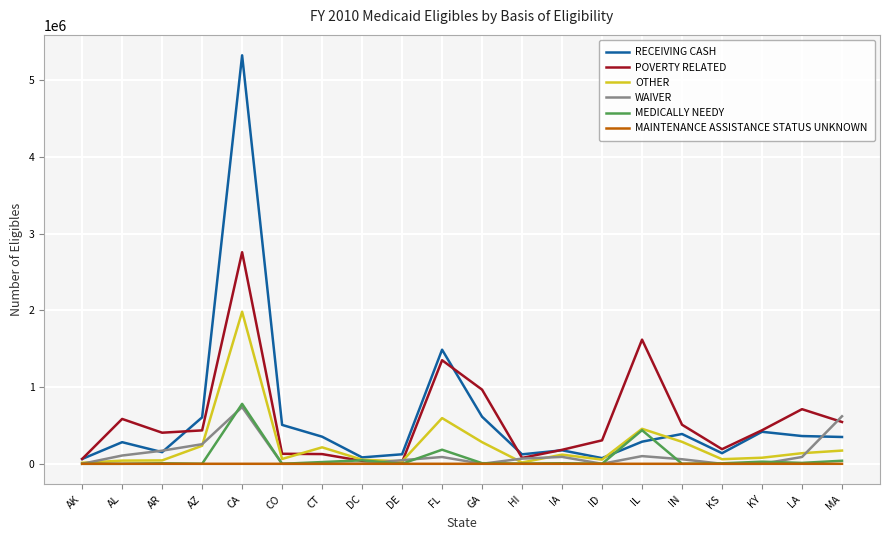

At which category is the sum across all series the highest?

CA